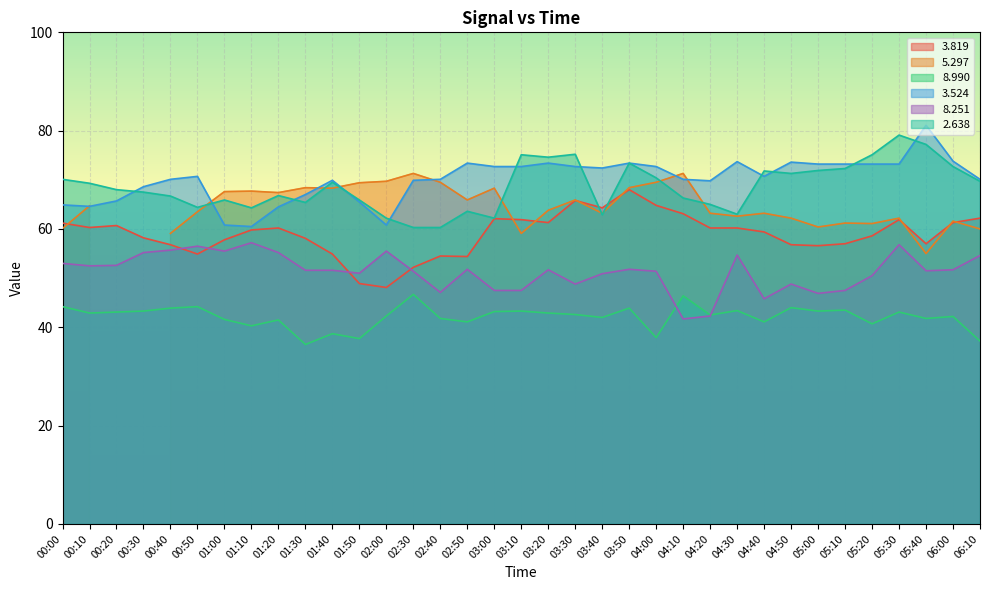

What is the maximum value for 3.819?

68.0